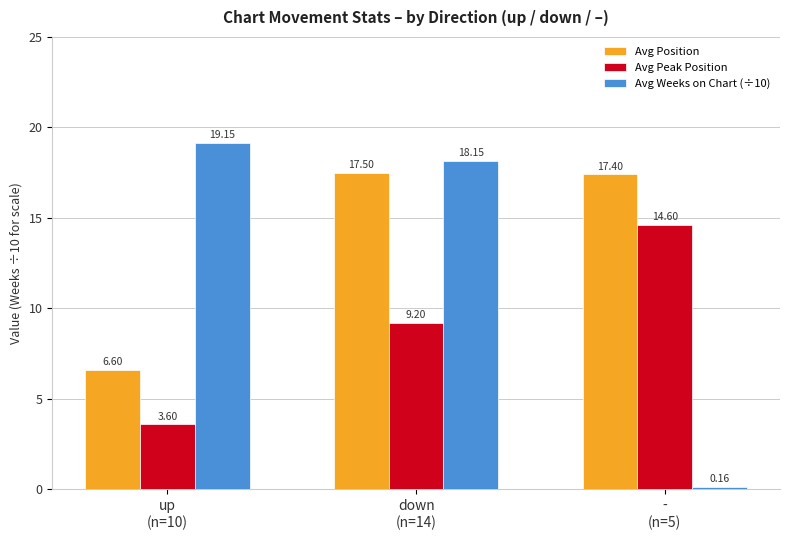

Between down
(n=14) and -
(n=5), which series saw the biggest shift?

Avg Weeks on Chart (÷10)